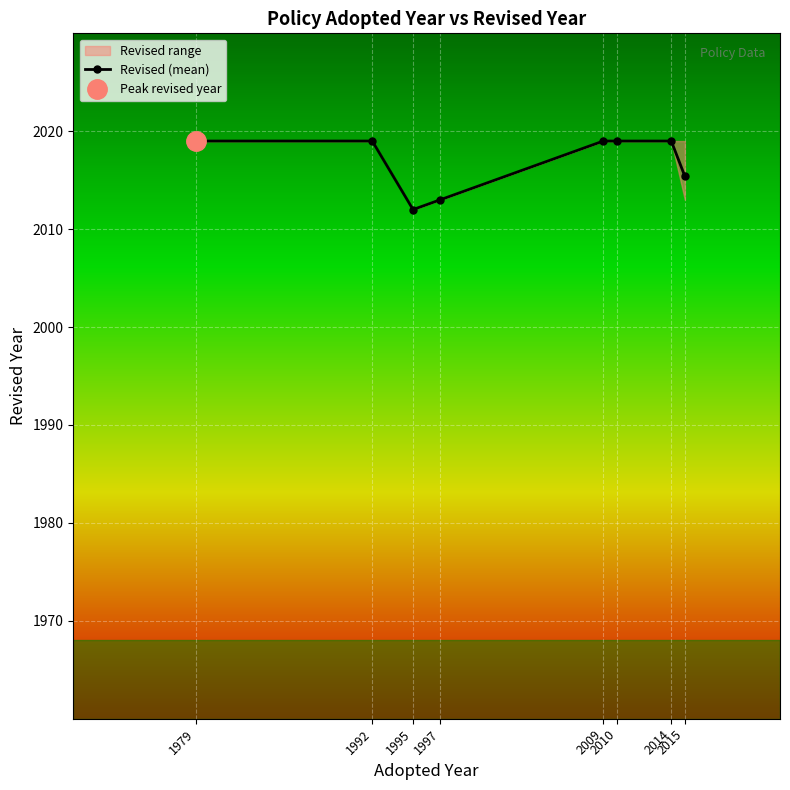

How many values are below 2019?

3